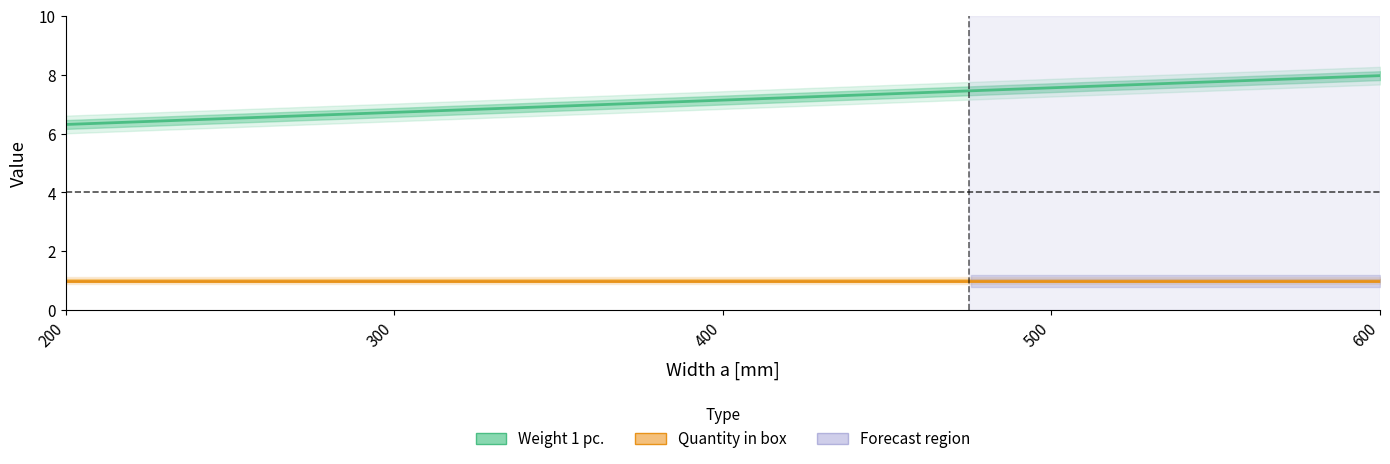

What is the difference between the Weight 1 pc. values at 300 and 500?

0.8